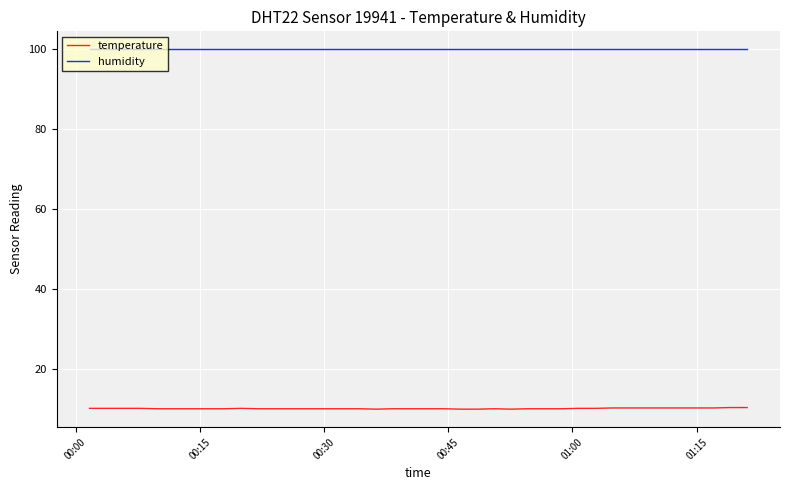

Which series has the largest total across all categories?

humidity